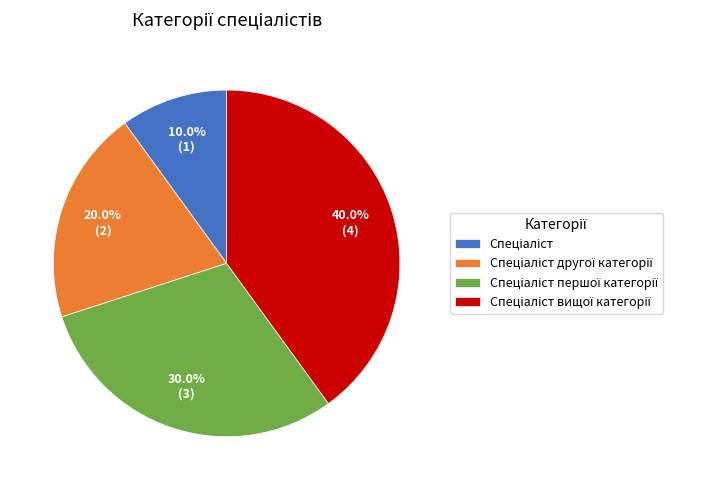

Count the number of slices in the pie.

4